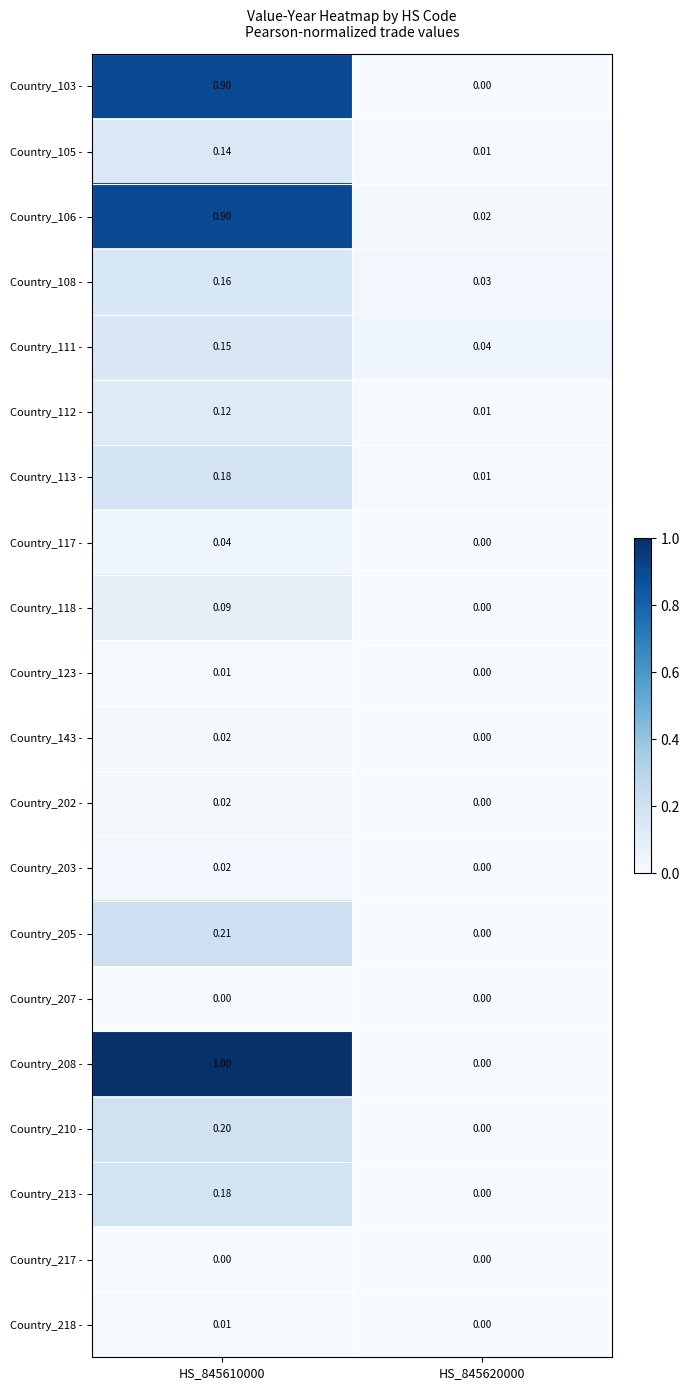

Reading right to left, transcribe all the data shown in this chart.

Country_103 -: HS_845620000=0.0	HS_845610000=0.9
Country_105 -: HS_845620000=0.0	HS_845610000=0.1
Country_106 -: HS_845620000=0.0	HS_845610000=0.9
Country_108 -: HS_845620000=0.0	HS_845610000=0.2
Country_111 -: HS_845620000=0.0	HS_845610000=0.1
Country_112 -: HS_845620000=0.0	HS_845610000=0.1
Country_113 -: HS_845620000=0.0	HS_845610000=0.2
Country_117 -: HS_845620000=0.0	HS_845610000=0.0
Country_118 -: HS_845620000=0.0	HS_845610000=0.1
Country_123 -: HS_845620000=0.0	HS_845610000=0.0
Country_143 -: HS_845620000=0.0	HS_845610000=0.0
Country_202 -: HS_845620000=0.0	HS_845610000=0.0
Country_203 -: HS_845620000=0.0	HS_845610000=0.0
Country_205 -: HS_845620000=0.0	HS_845610000=0.2
Country_207 -: HS_845620000=0.0	HS_845610000=0.0
Country_208 -: HS_845620000=0.0	HS_845610000=1.0
Country_210 -: HS_845620000=0.0	HS_845610000=0.2
Country_213 -: HS_845620000=0.0	HS_845610000=0.2
Country_217 -: HS_845620000=0.0	HS_845610000=0.0
Country_218 -: HS_845620000=0.0	HS_845610000=0.0